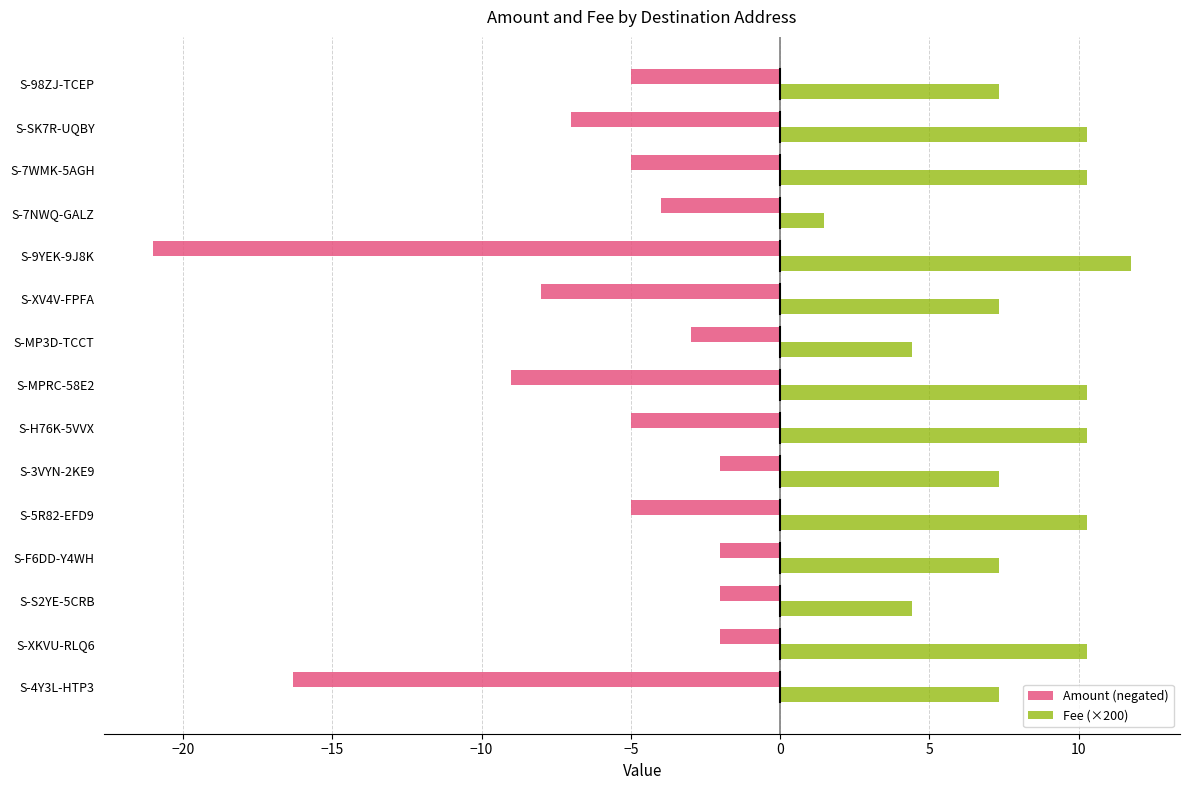

What is the sum of the Amount (negated) values at S-SK7R-UQBY and S-XV4V-FPFA?

-15.0